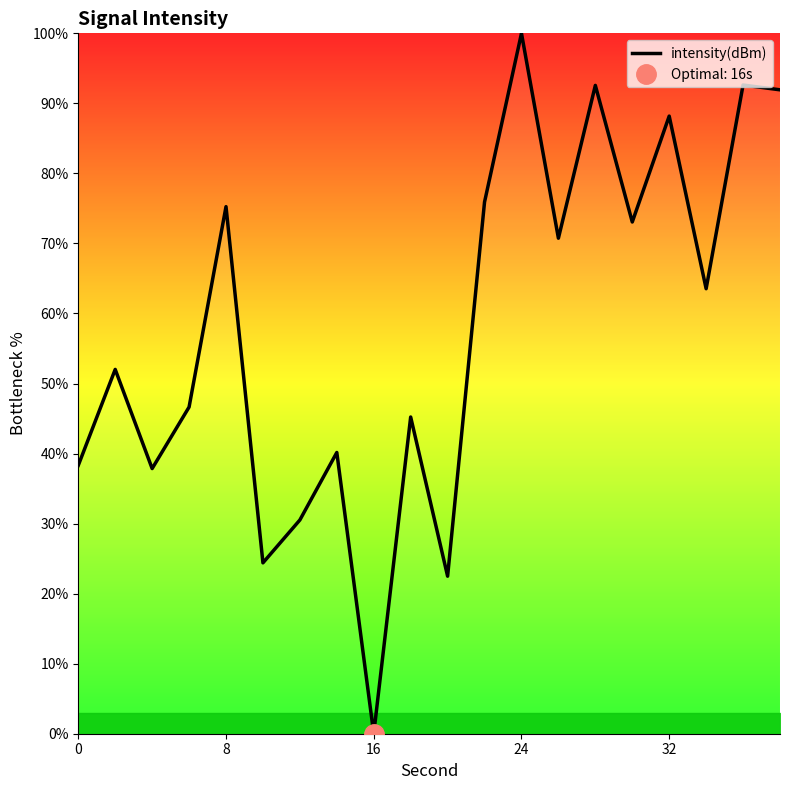

At which label does intensity(dBm) reach its minimum?

16